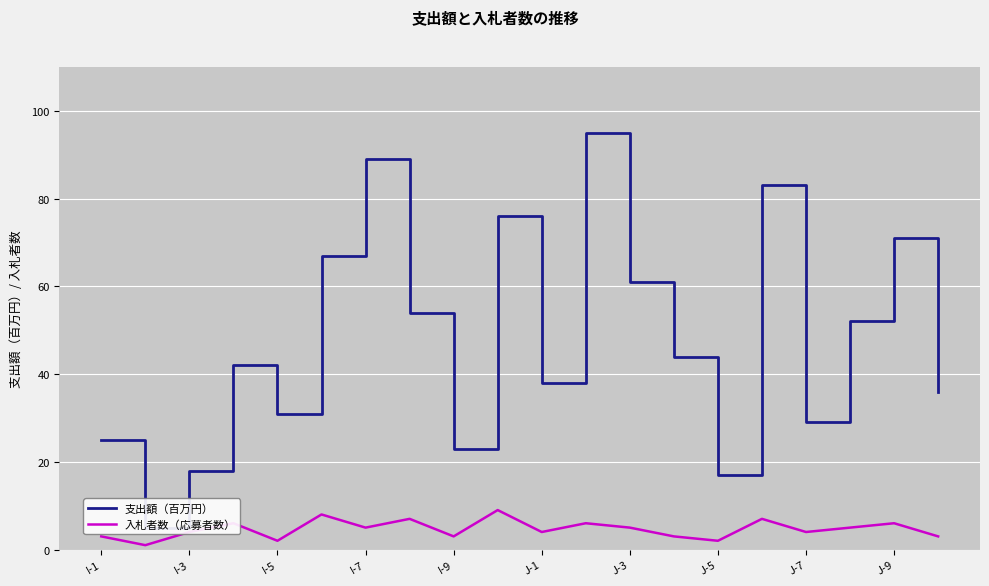

True or false: 支出額（百万円） and 入札者数（応募者数） cross at least once.

False